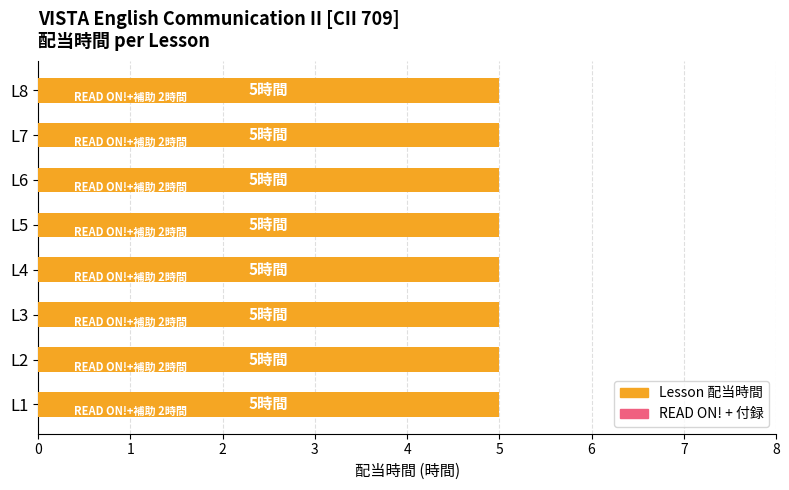

How many bars are there in each group?

2